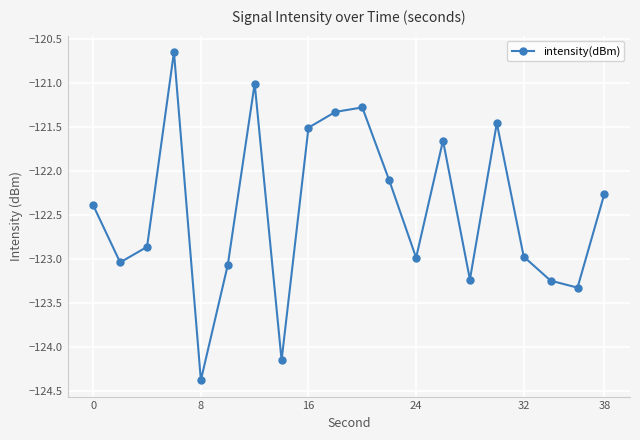

What is the sum of all values?

-2449.0